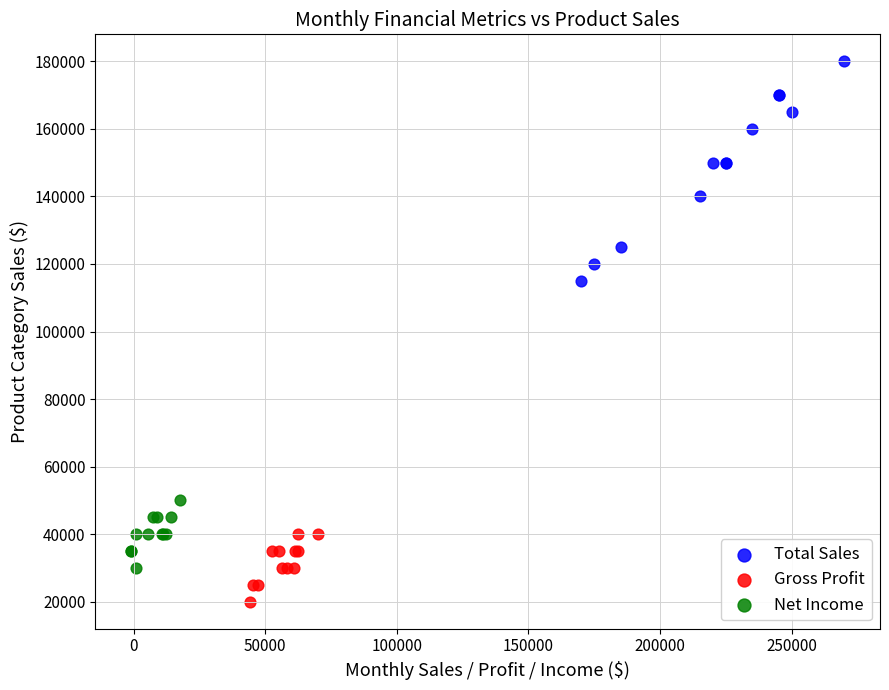

Which series contains the lowest Y value?

Gross Profit